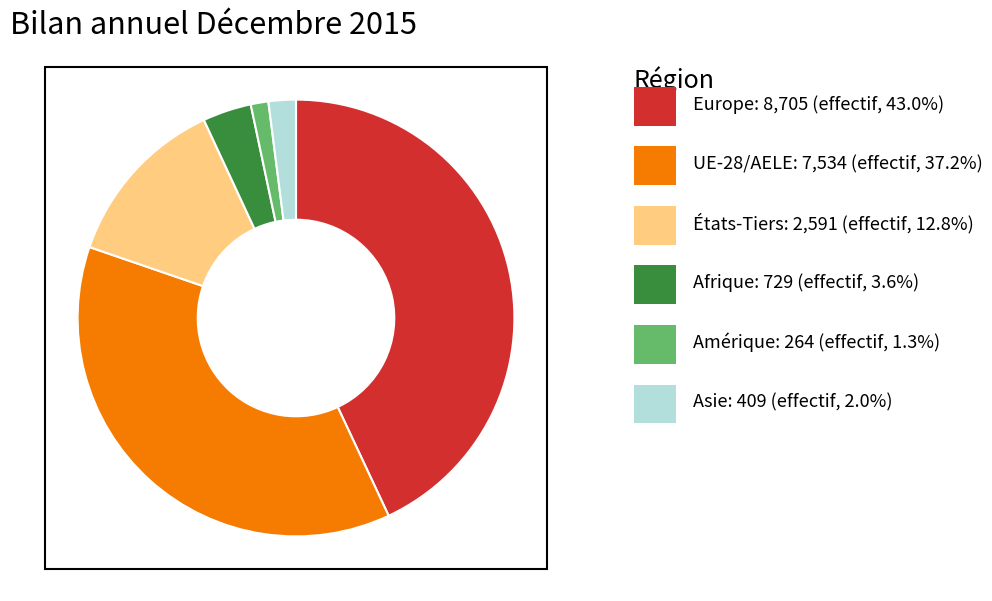

How many slices are in this pie chart?

6